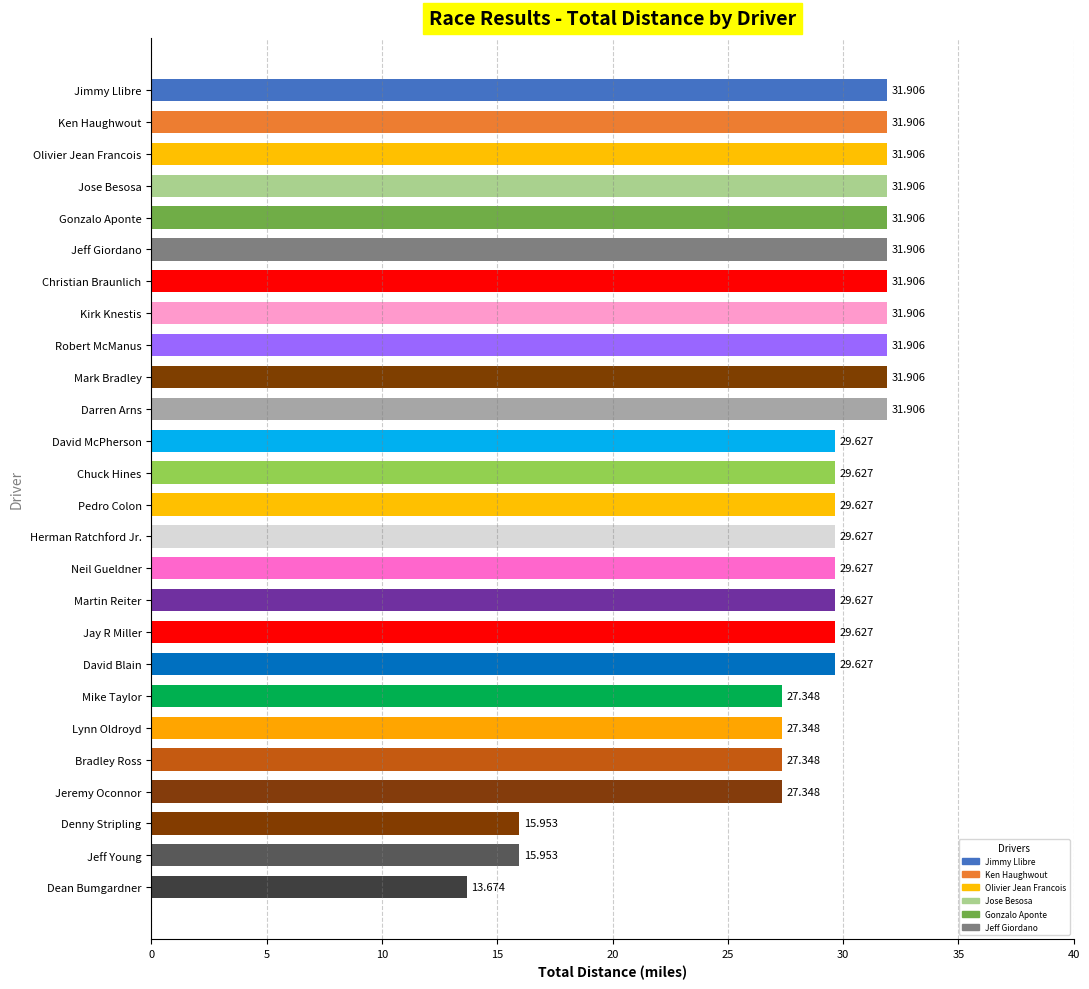

Is it true that the value at David Blain is 29.6?

True